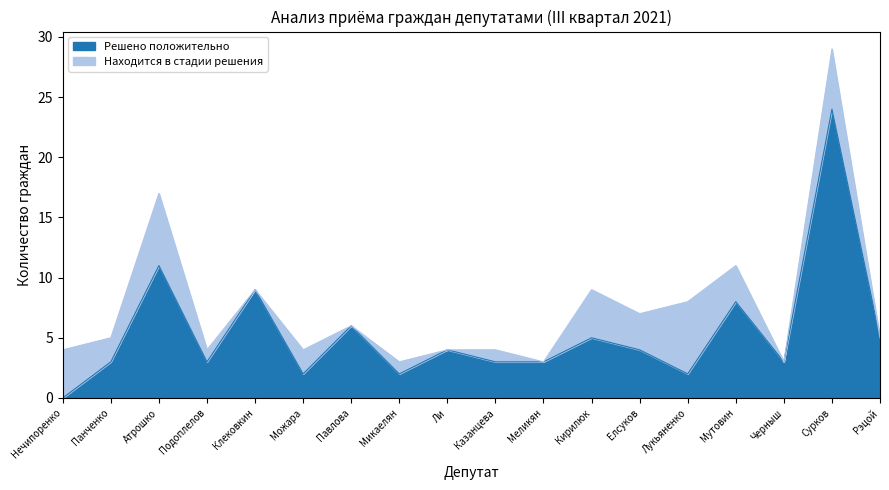

At which category does the chart reach its peak across all series?

Сурков